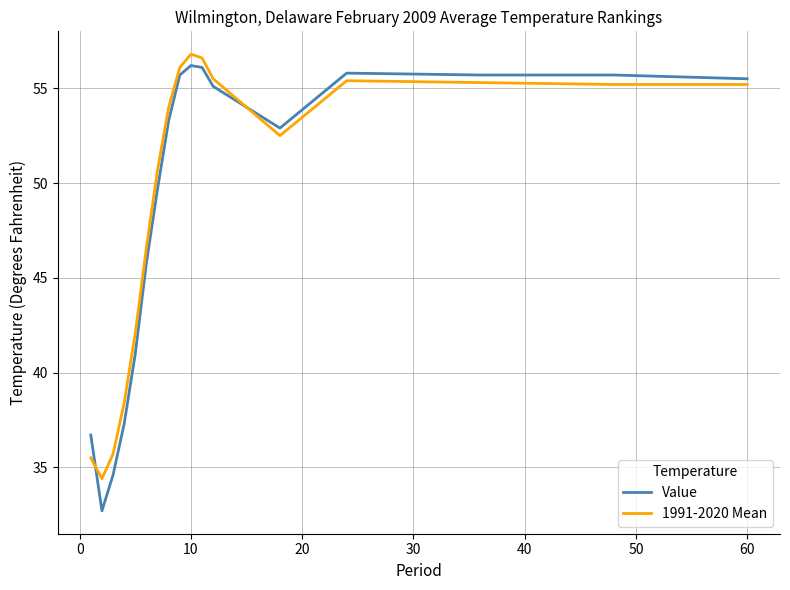

What is the difference between the maximum and minimum values in the Value series?

23.5